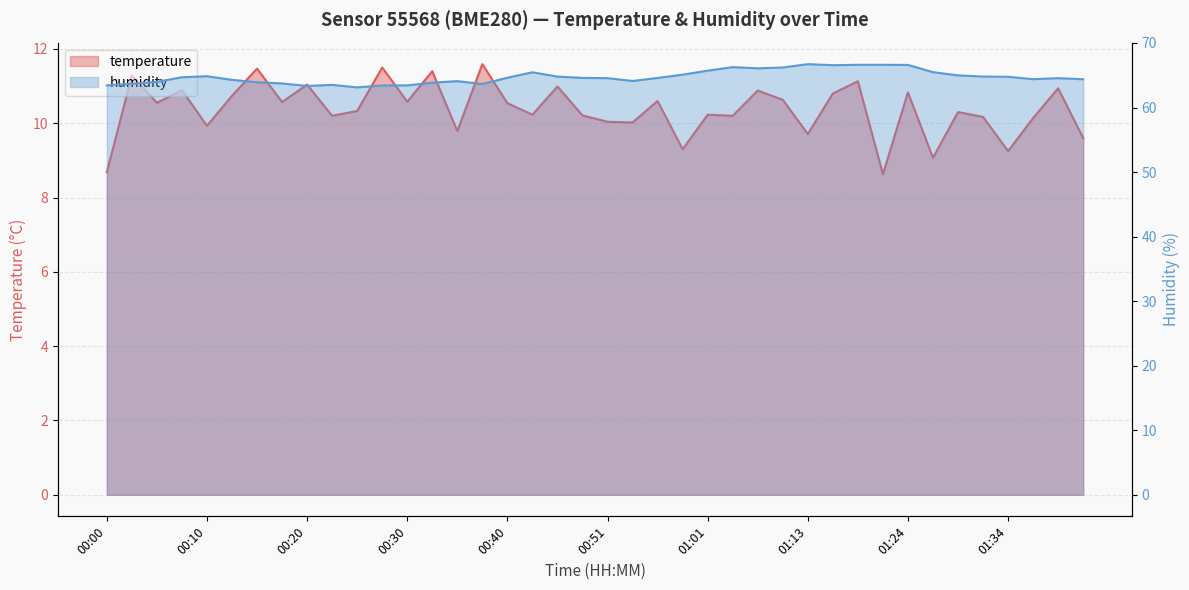

The value of temperature at 01:03 is 14.5. True or false?

False